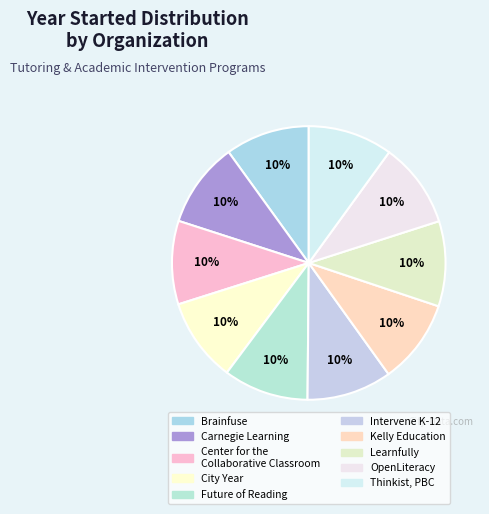

The Future of Reading slice represents 10% of the pie. True or false?

True